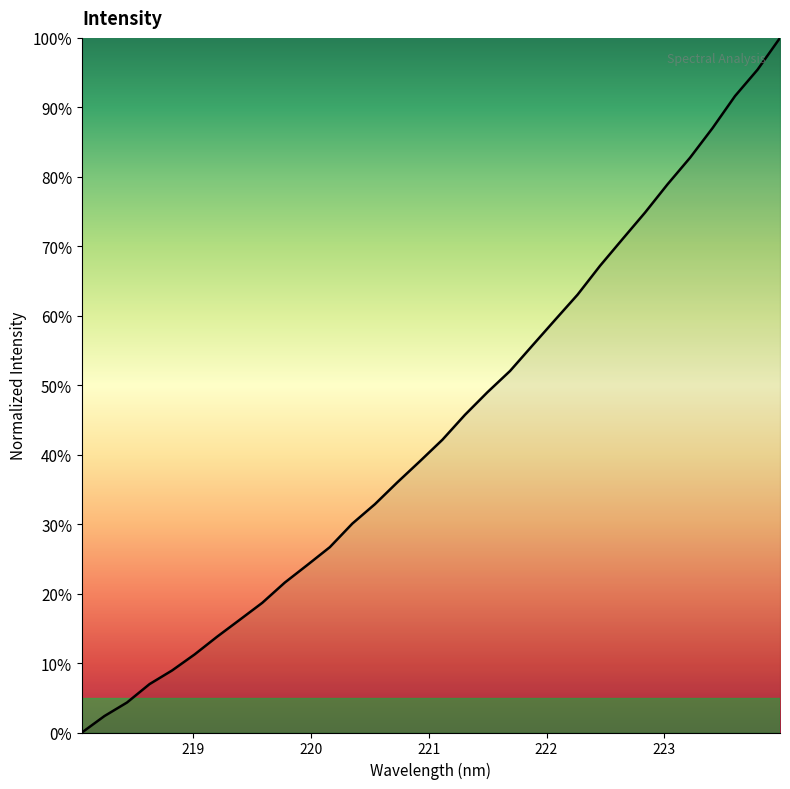

Does the chart display data point markers on the line(s)?

No